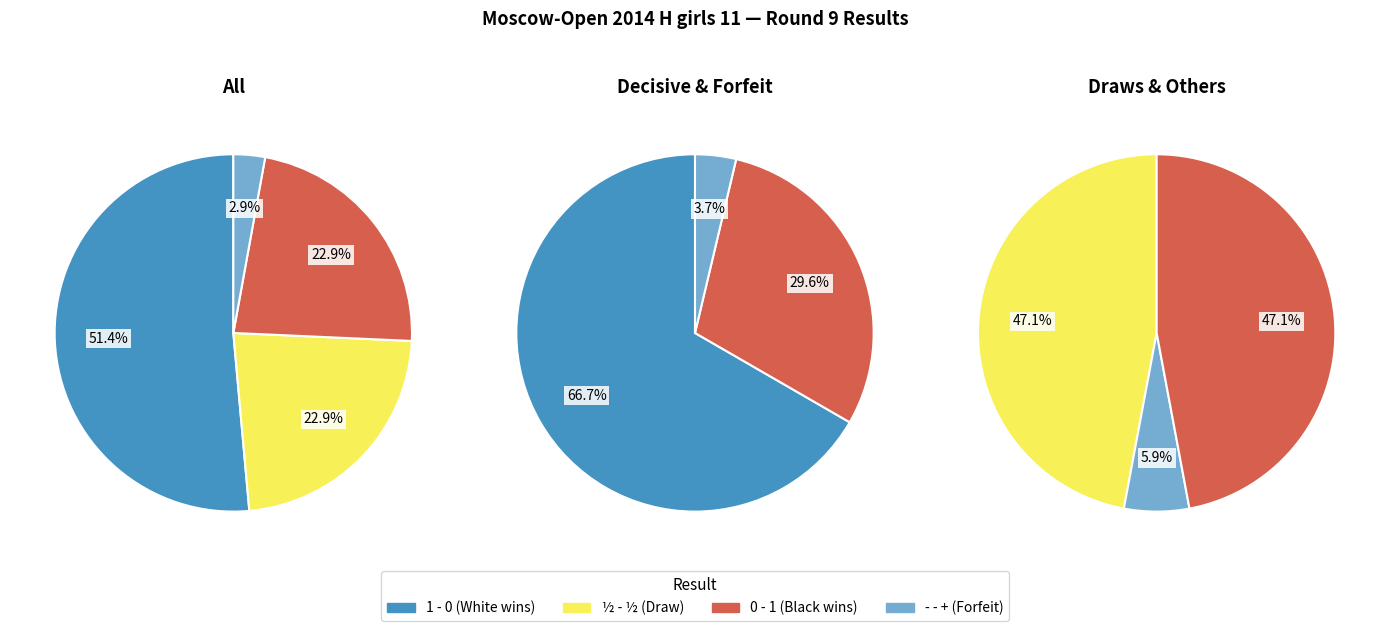

How many segments does this pie chart have?

4